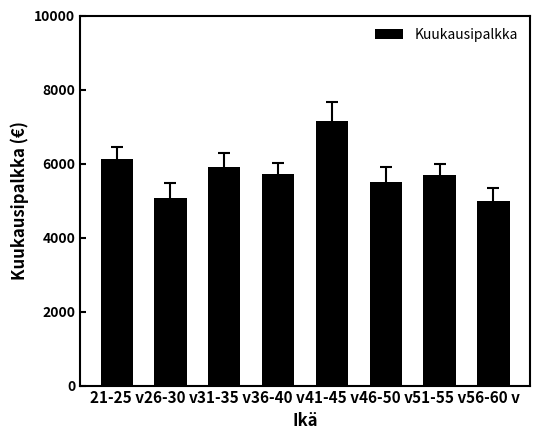

What is the difference between the maximum and minimum values?

2138.9